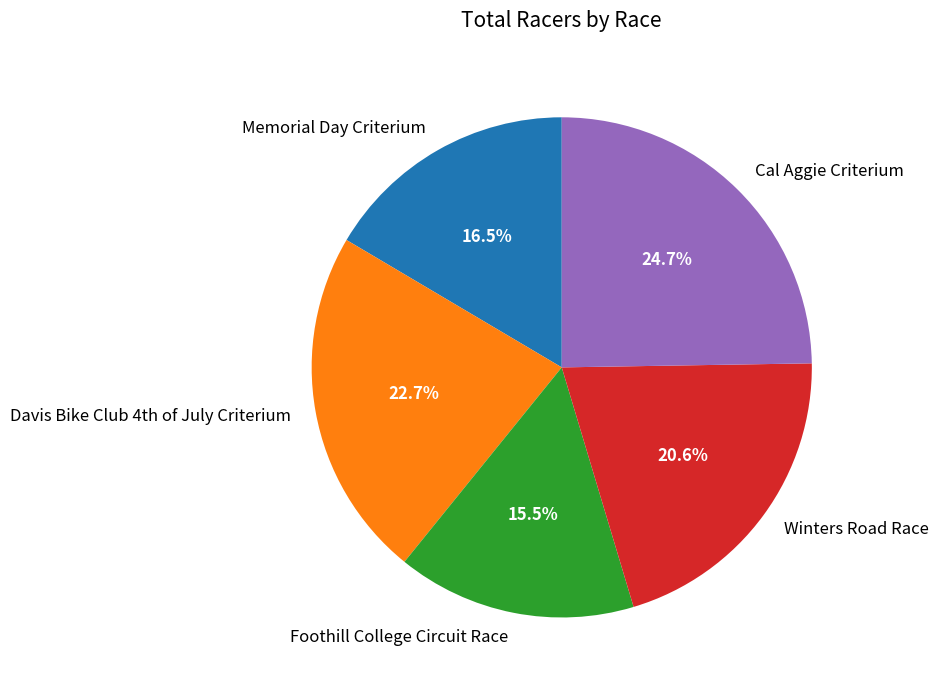

Count the number of slices in the pie.

5